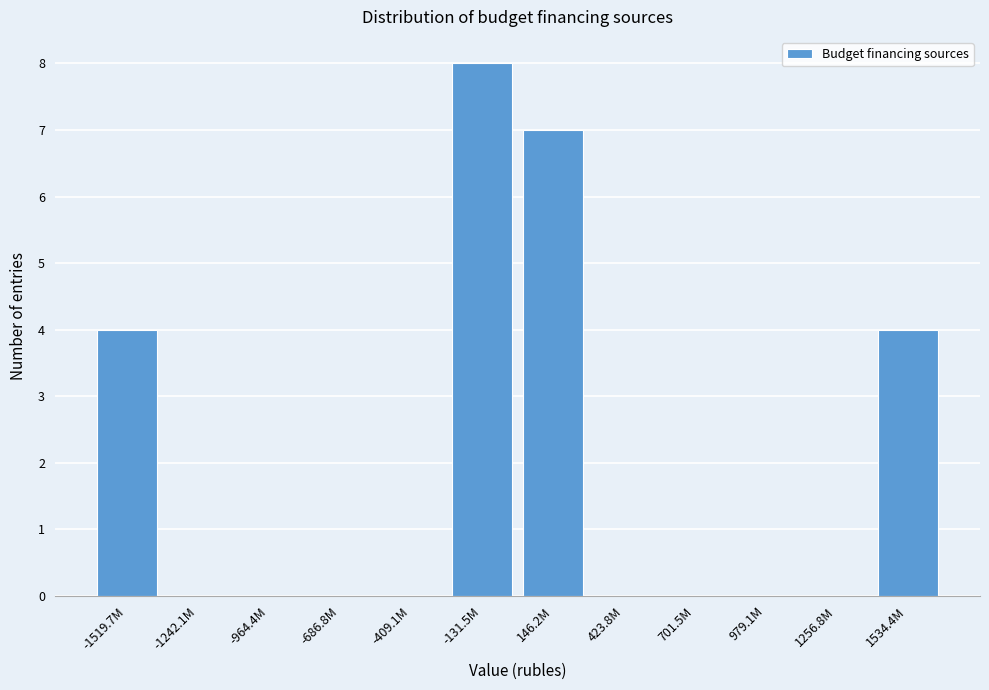

Reading right to left, list all the values displayed in this chart.

1534.4M=4	1256.8M=0	979.1M=0	701.5M=0	423.8M=0	146.2M=7	-131.5M=8	-409.1M=0	-686.8M=0	-964.4M=0	-1242.1M=0	-1519.7M=4